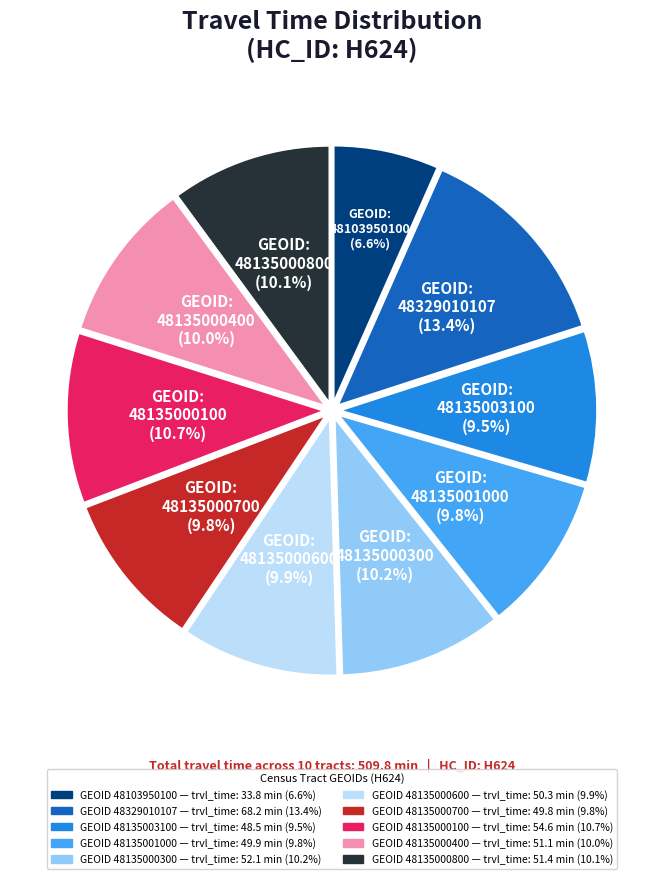

Is there a majority slice in this chart?

No